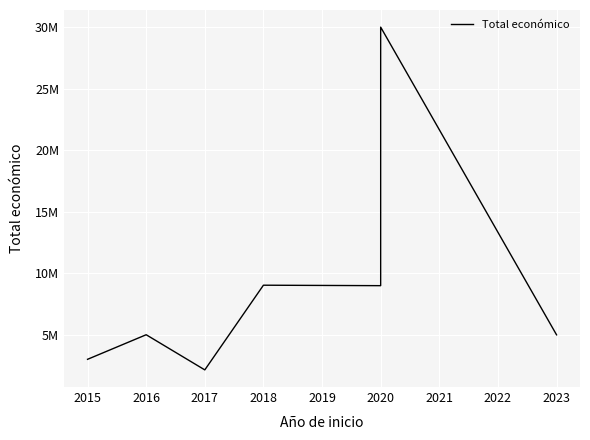

How many lines are shown in the chart?

1